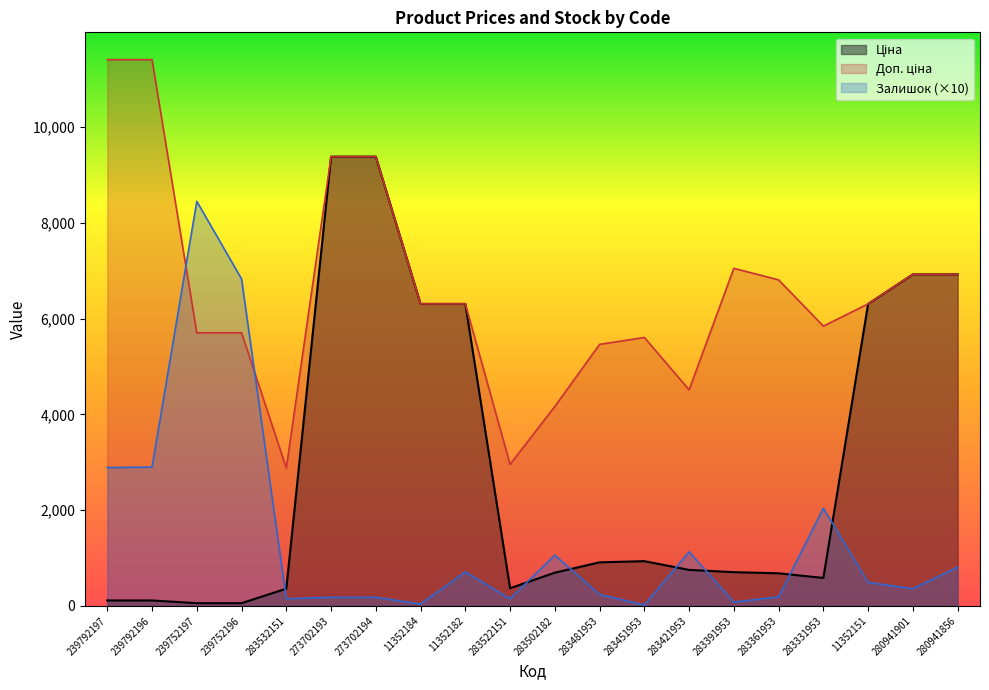

True or false: Залишок (×10) has a value of 20.0 at 283451953.

True